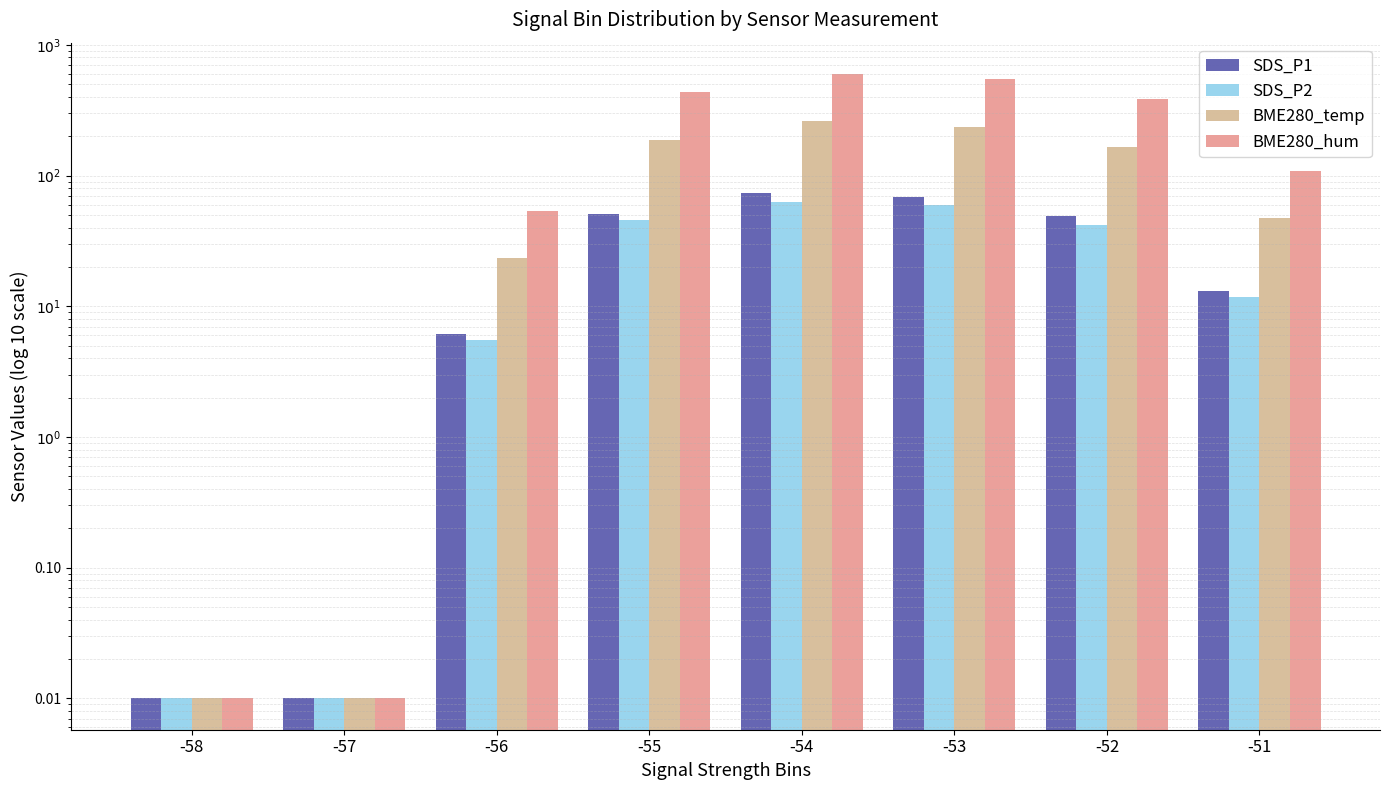

Which label corresponds to the largest value in the chart?

-54